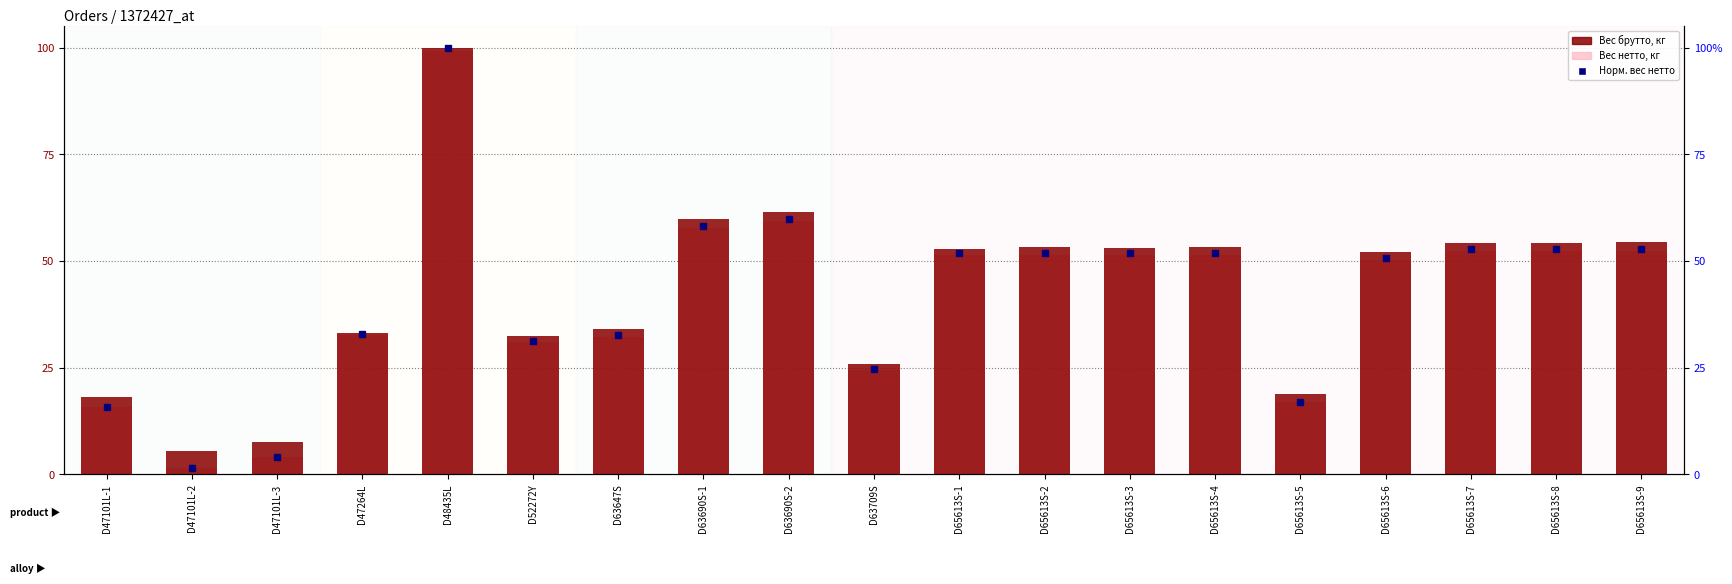

The Вес нетто, кг series shows 4670 at D48435L. True or false?

False